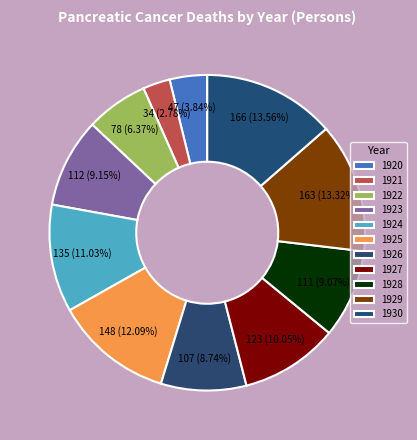

Is there a majority slice in this chart?

No